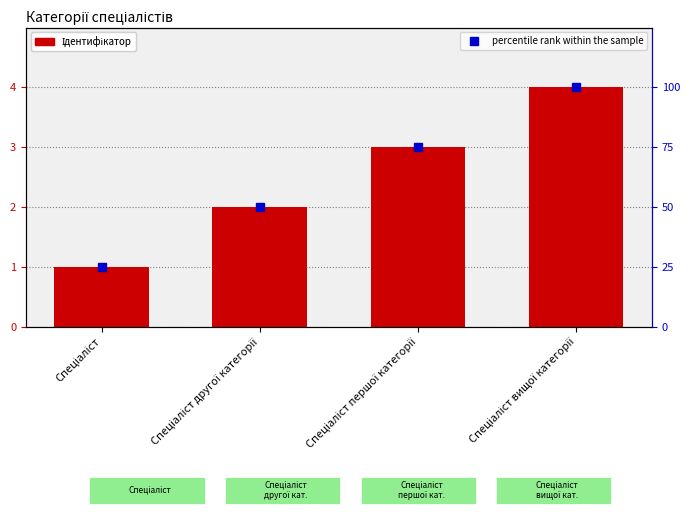

Does the chart contain any negative values?

No